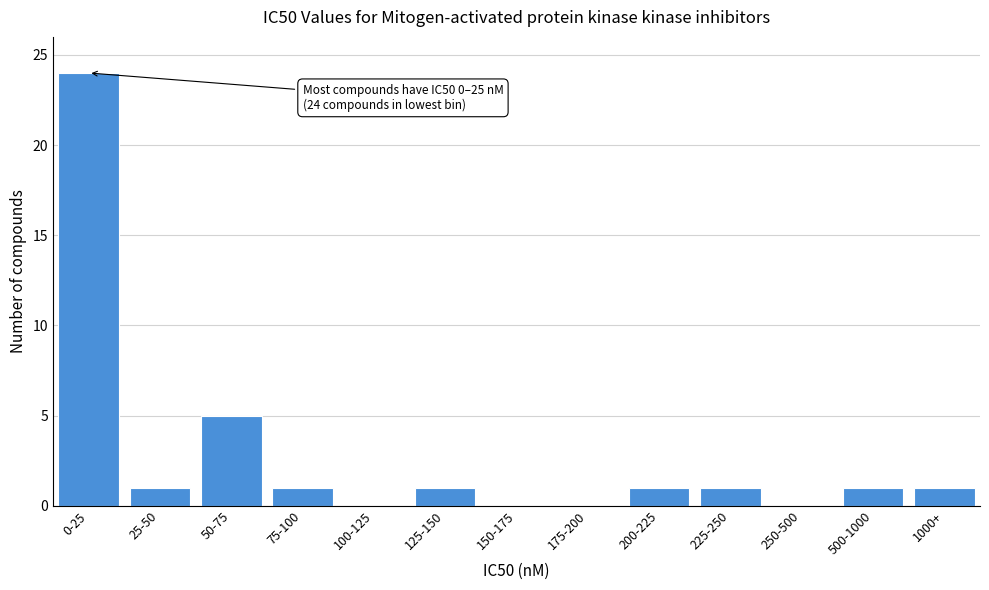

Reading left to right, list all the values displayed in this chart.

0-25=24	25-50=1	50-75=5	75-100=1	100-125=0	125-150=1	150-175=0	175-200=0	200-225=1	225-250=1	250-500=0	500-1000=1	1000+=1